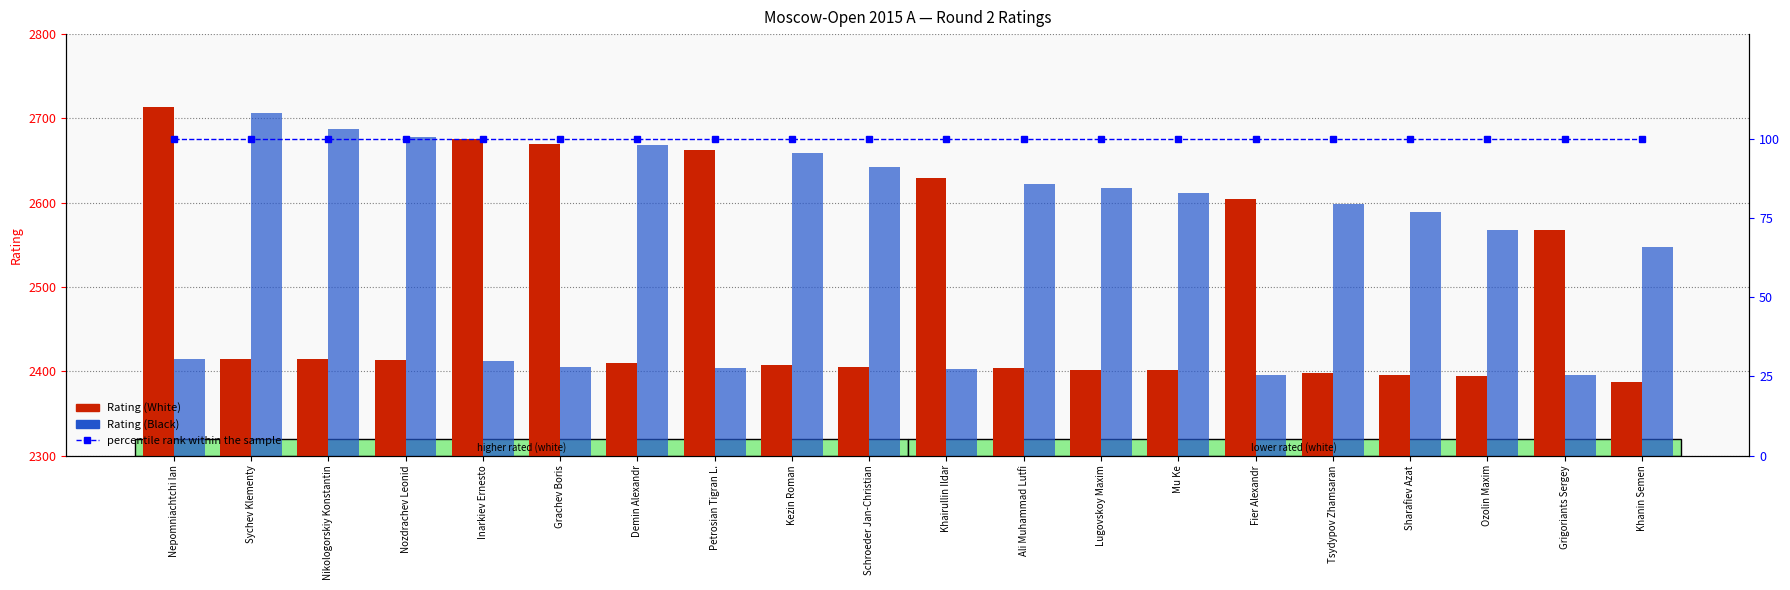

How many values in the Rating (Black) series are below 2599?

10